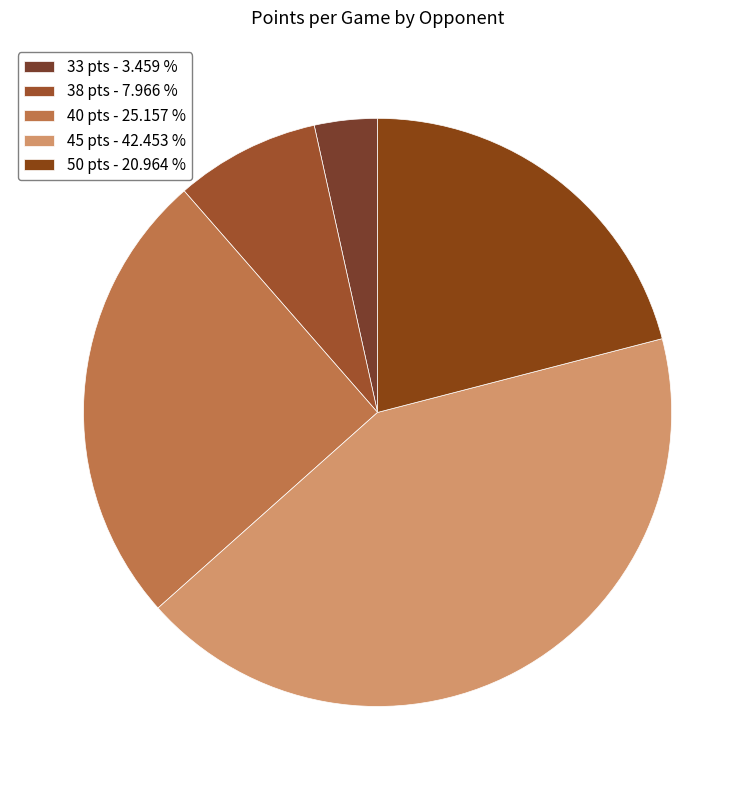

Is there a majority slice in this chart?

No